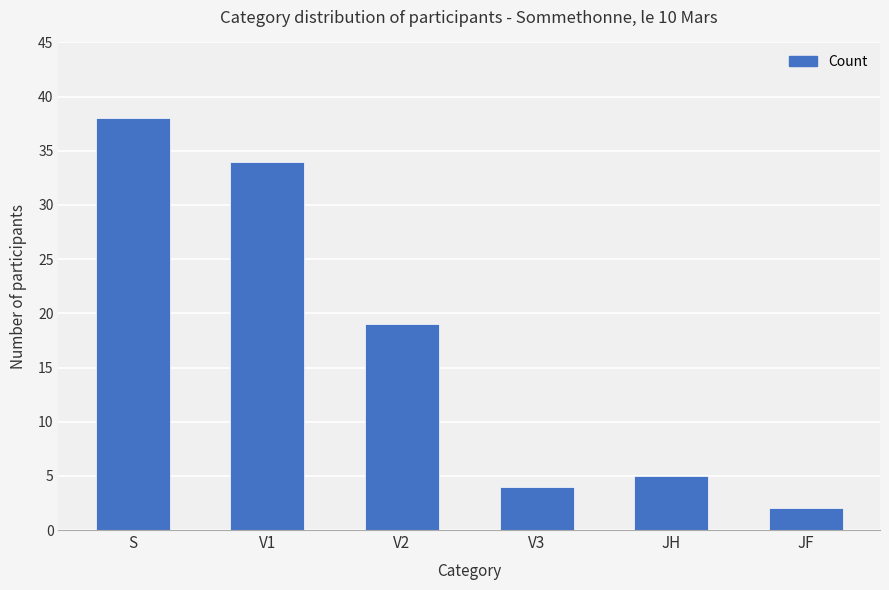

What is the change in value from JH to JF?

-3